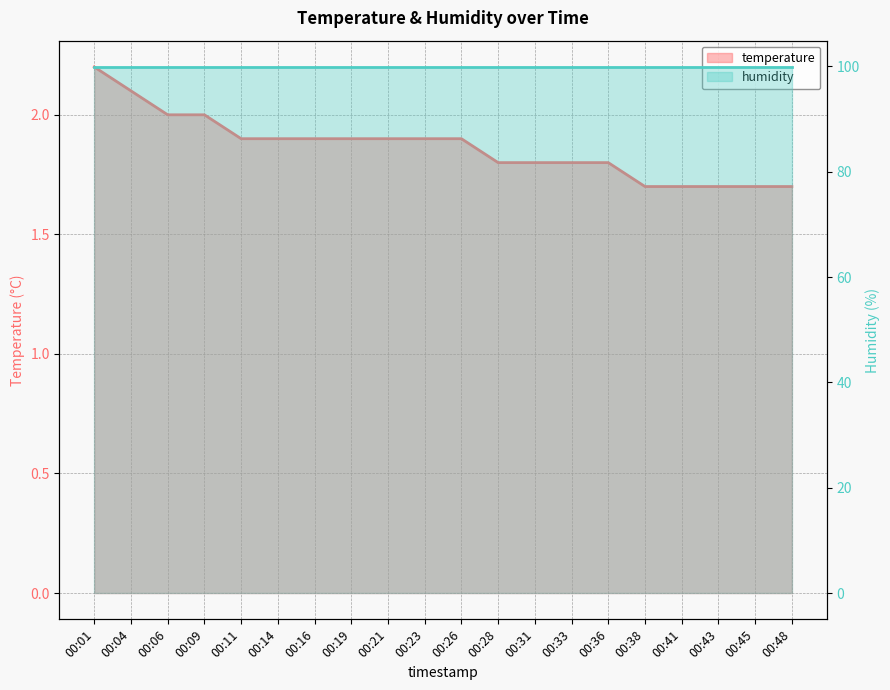

How many data points does each series have?

20